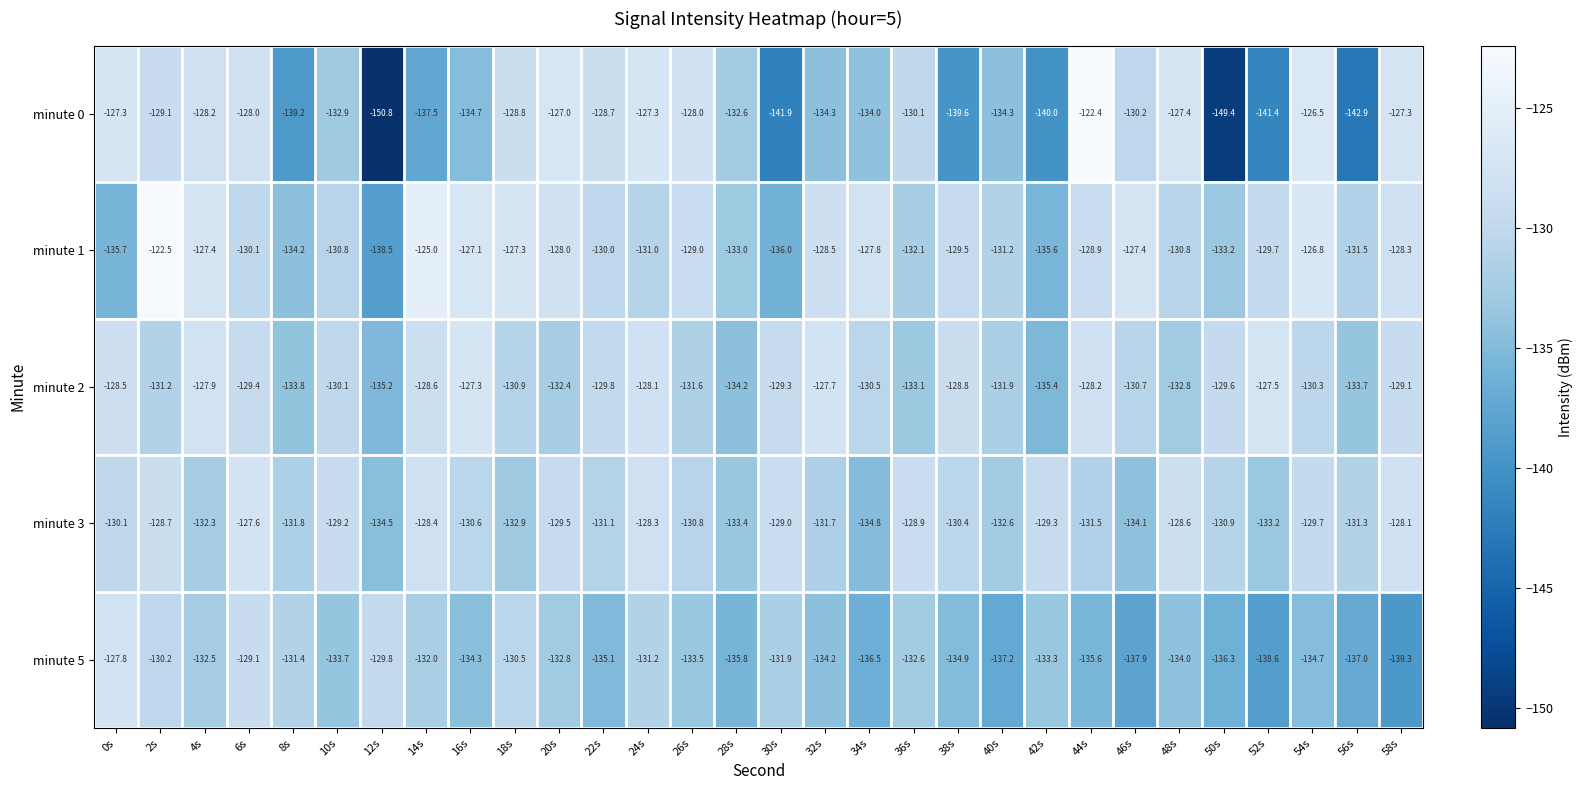

The minute 2 series shows -59.5 at 40s. True or false?

False